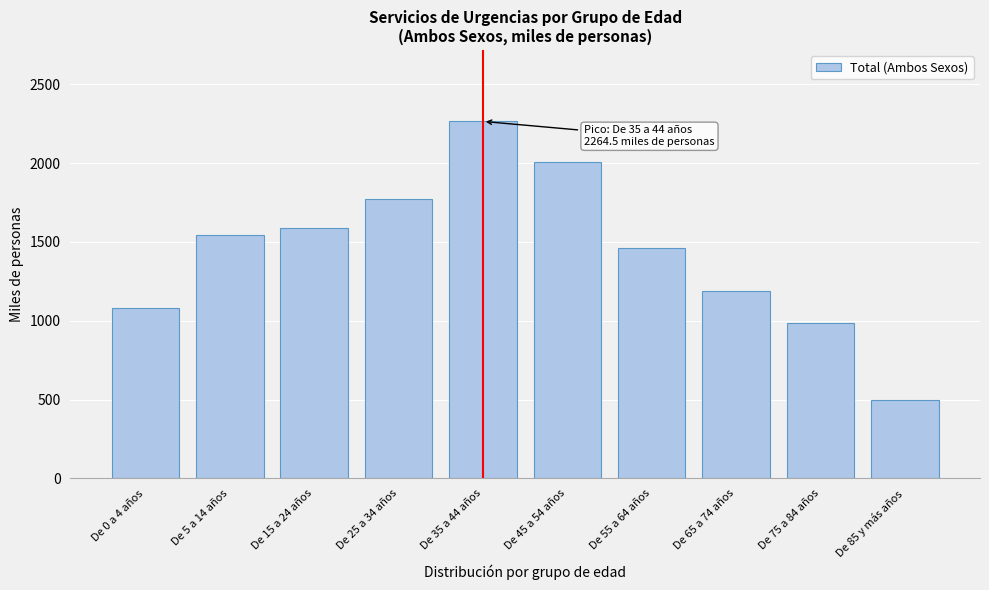

Reading left to right, extract all data points from this chart.

1080.0	1546.7	1591.3	1771.4	2264.5	2005.5	1463.2	1191.4	985.7	496.7